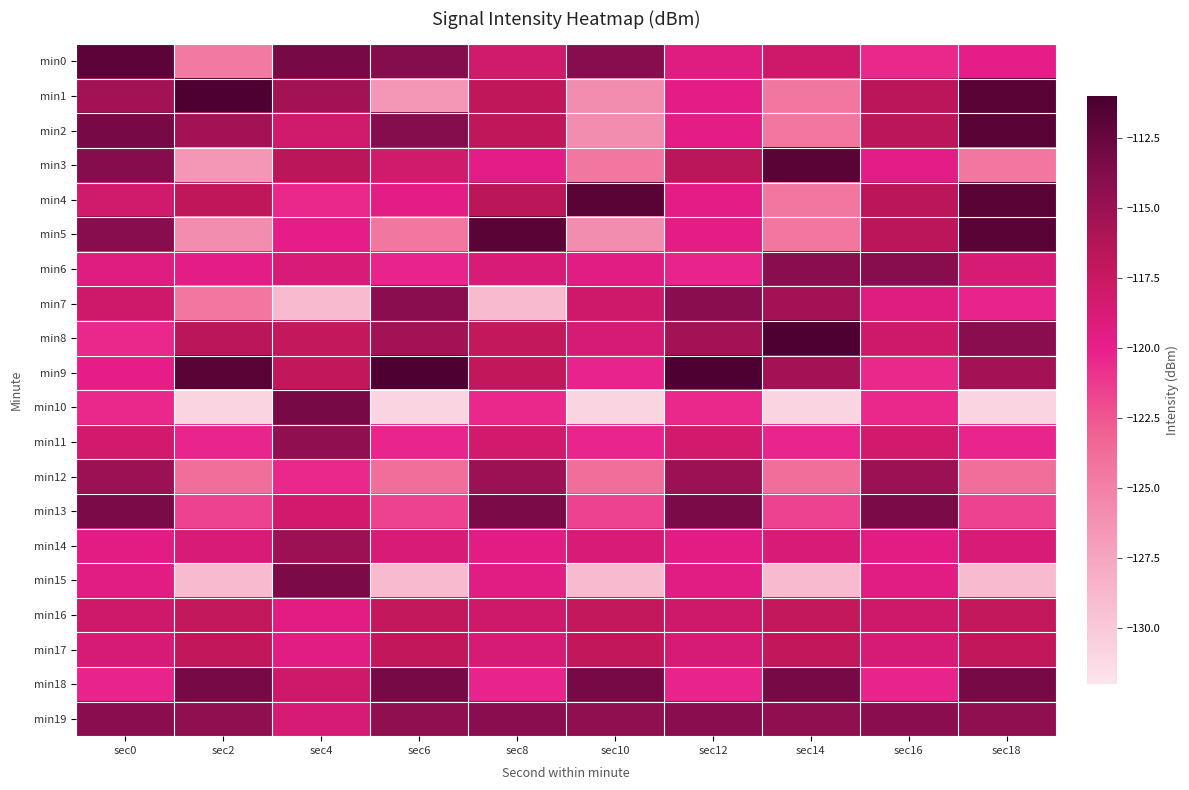

At sec16, list the series in order from largest to smallest.

min13, min6, min19, min12, min1, min2, min4, min5, min8, min16, min11, min17, min7, min15, min14, min3, min18, min0, min9, min10